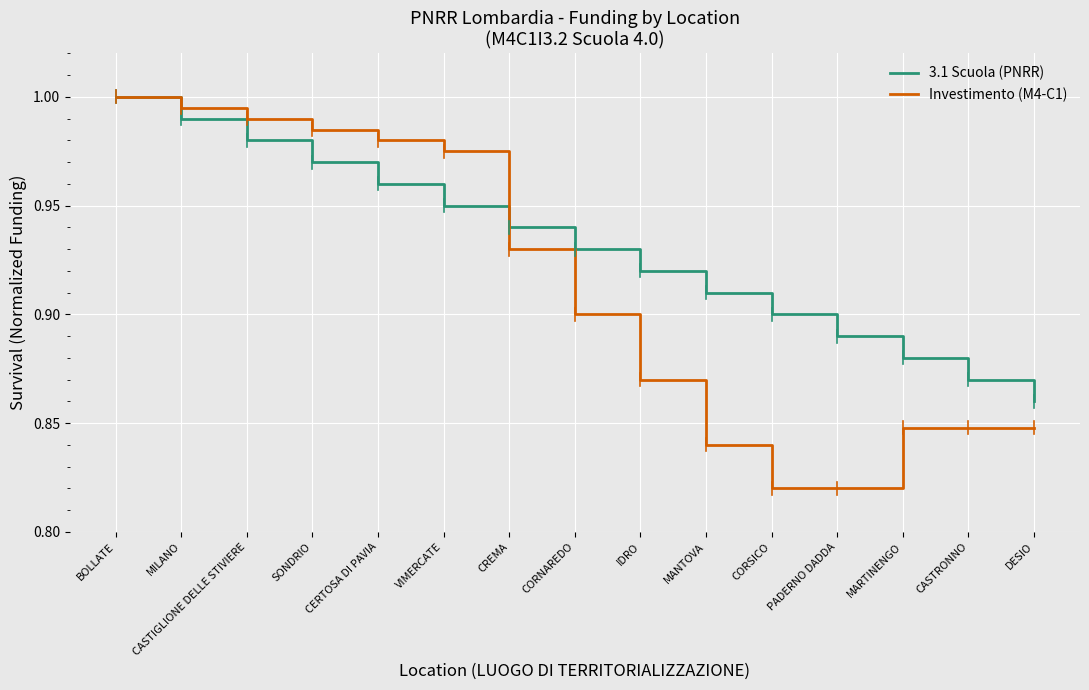

Which category has the highest value in the Investimento (M4-C1) series?

BOLLATE